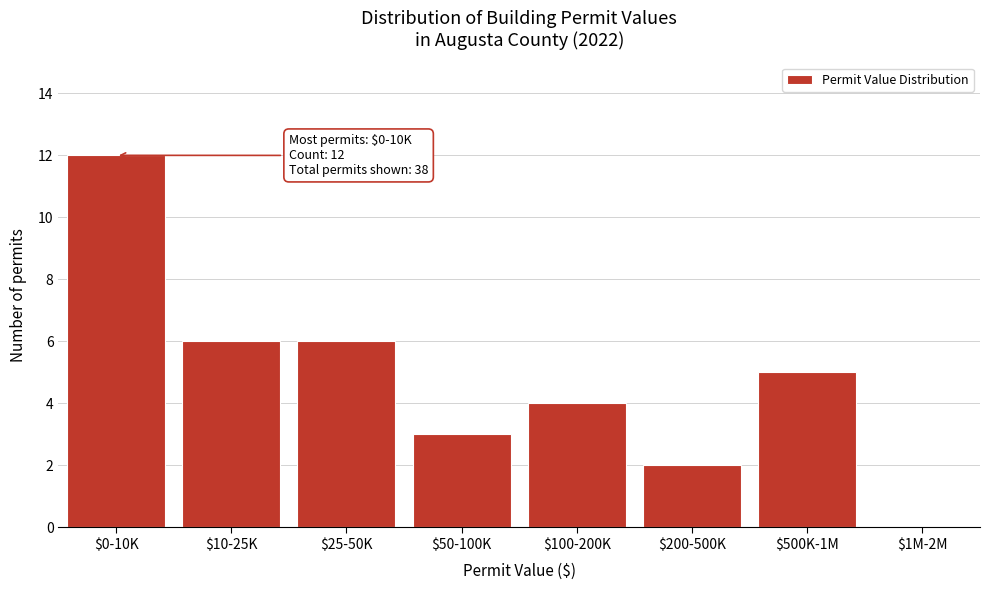

The value at $1M-2M is -5. True or false?

False